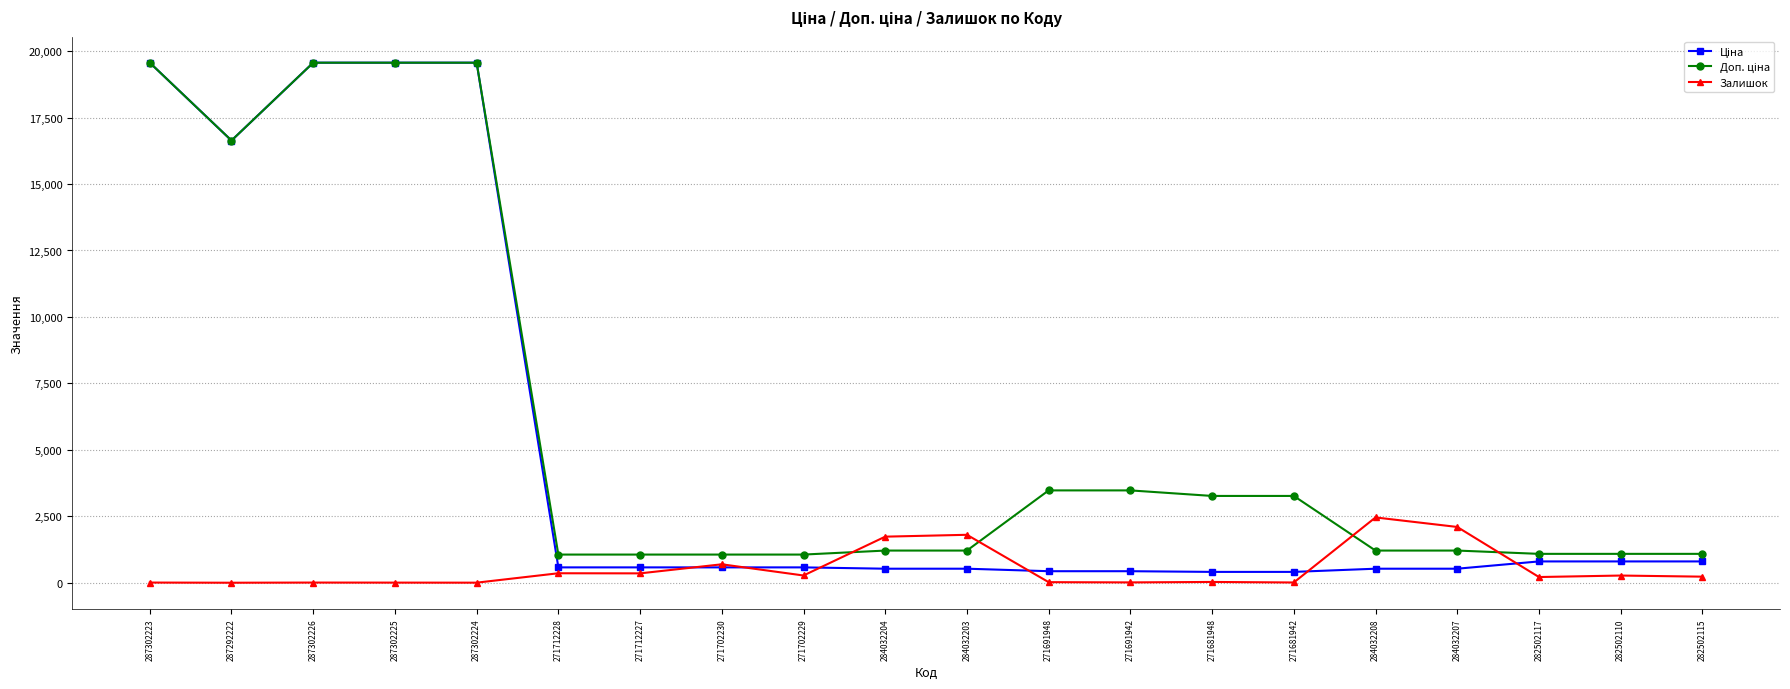

True or false: Залишок has more than 2 points higher than both neighbors.

True